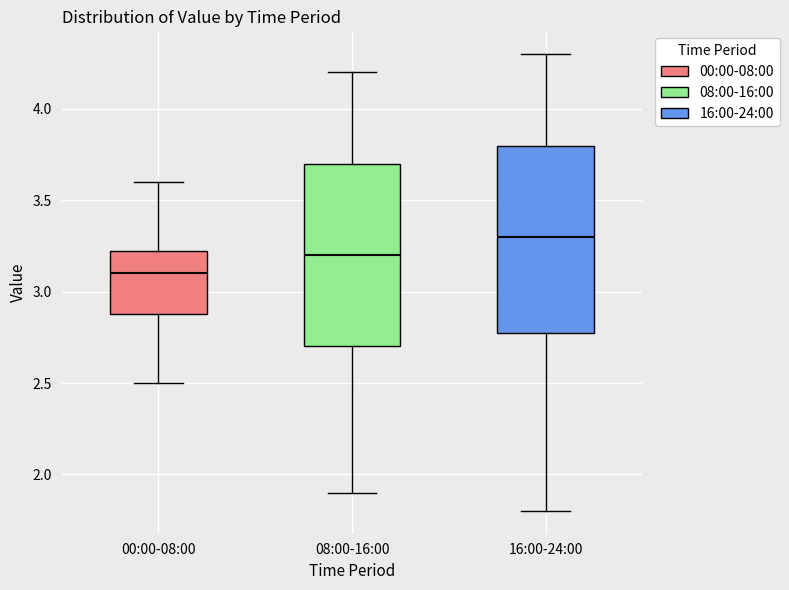

Which box has the highest median line?

16:00-24:00